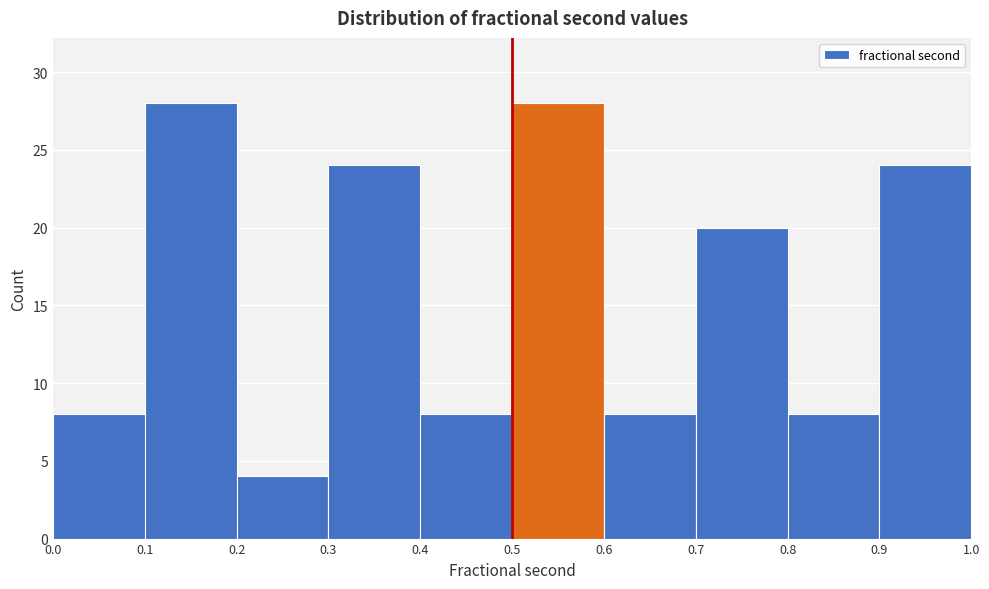

Reading left to right, transcribe this chart: for each bar, give the range it covers on the x-axis and its height. The values are not printed on the chart, so give them approximately, as read against the axis.

0.0 to 0.1: 8
0.1 to 0.2: 28
0.2 to 0.3: 4
0.3 to 0.4: 24
0.4 to 0.5: 8
0.5 to 0.6: 28
0.6 to 0.7: 8
0.7 to 0.8: 20
0.8 to 0.9: 8
0.9 to 1.0: 24